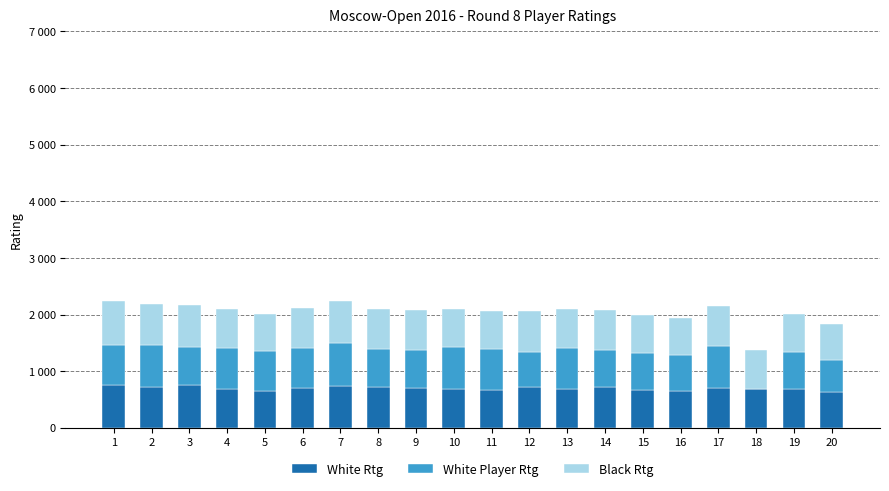

List the series in order of their peak value, highest first.

White Rtg, Black Rtg, White Player Rtg